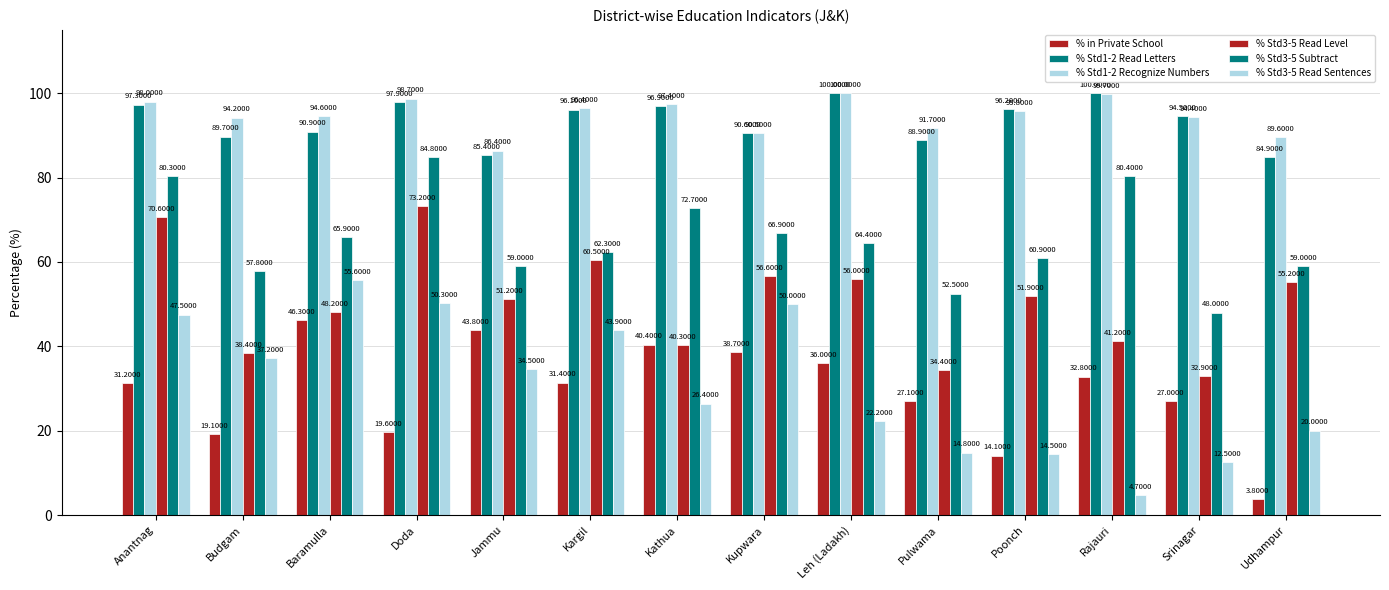

How many values in the % Std1-2 Read Letters series exceed 96?

7